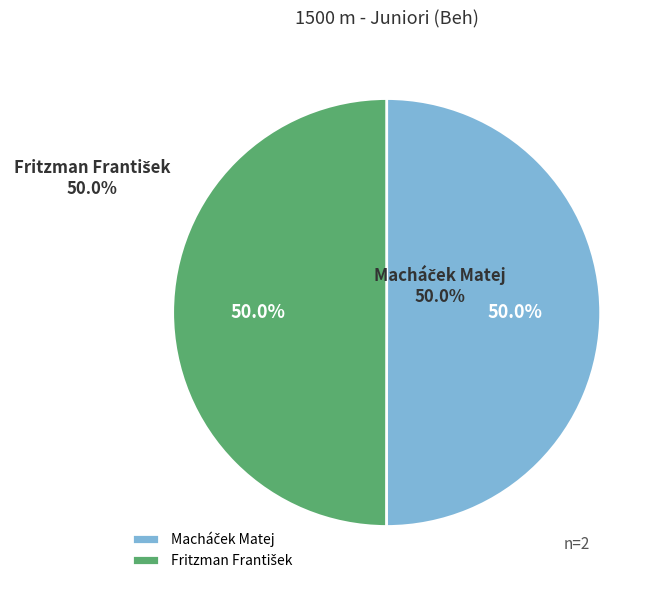

Is it true that Macháček Matej is 99% of the pie?

False